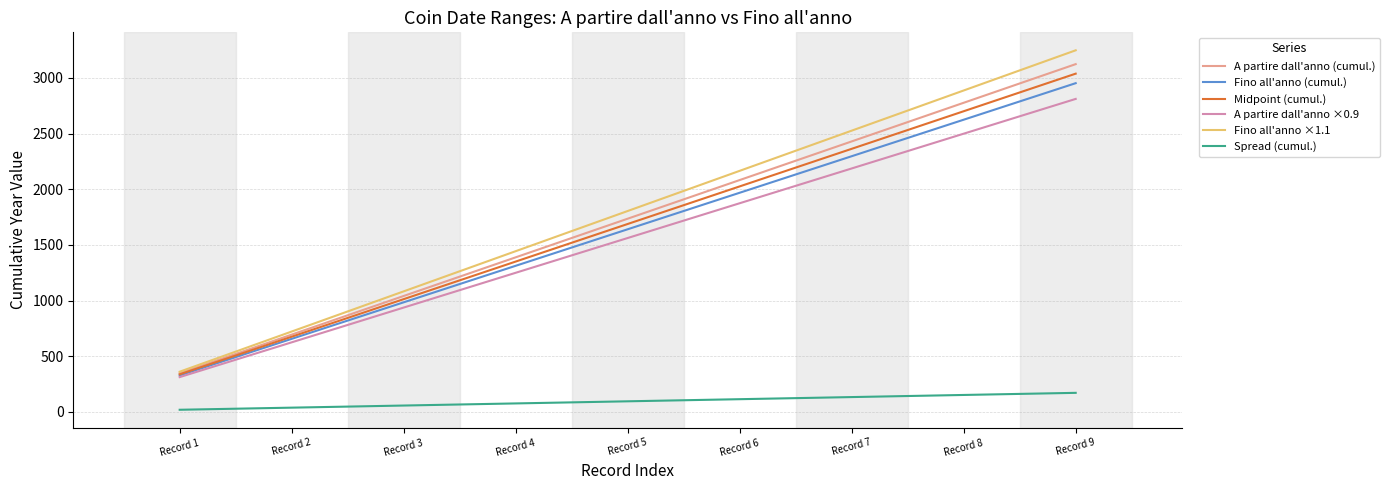

What are all the series names shown in the legend?

A partire dall'anno (cumul.), Fino all'anno (cumul.), Midpoint (cumul.), A partire dall'anno ×0.9, Fino all'anno ×1.1, Spread (cumul.)